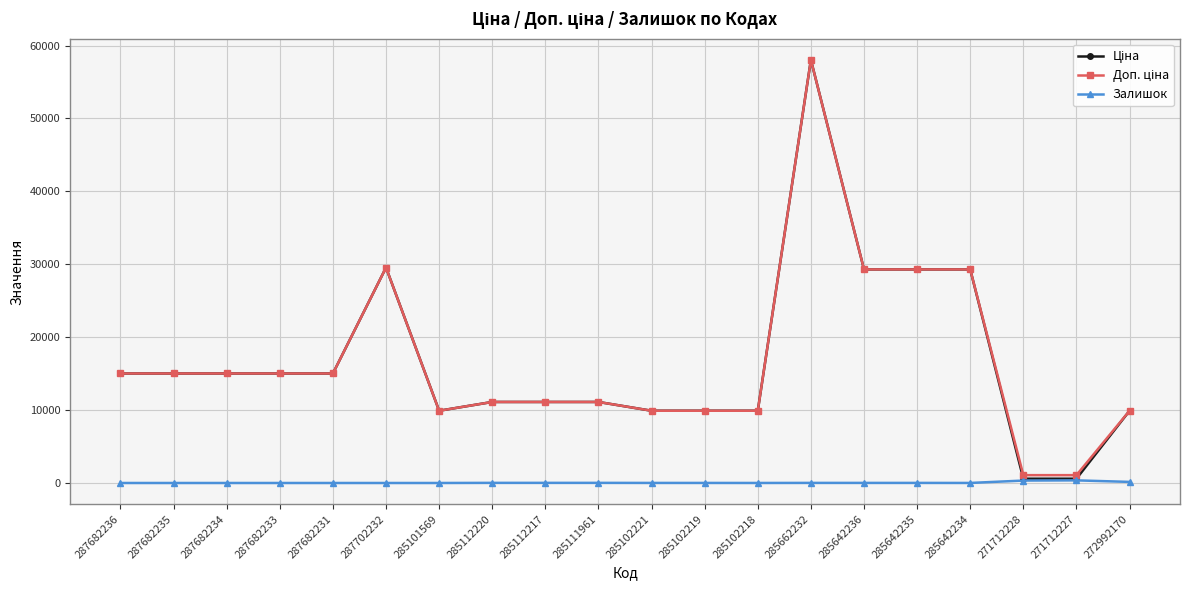

What is the difference between the Залишок values at 285111961 and 287702232?

17.0